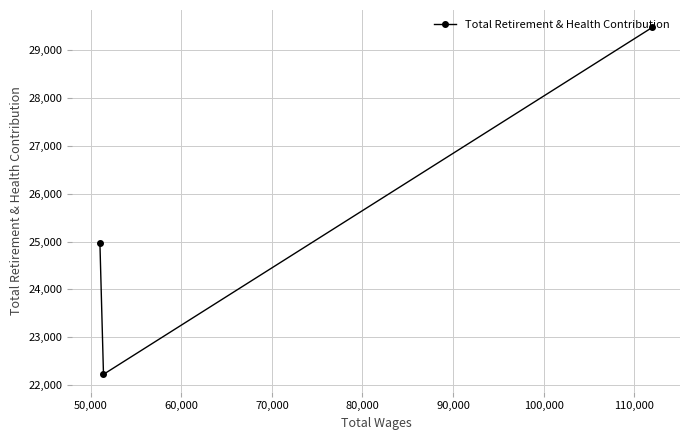

What is the smallest value displayed?

22223